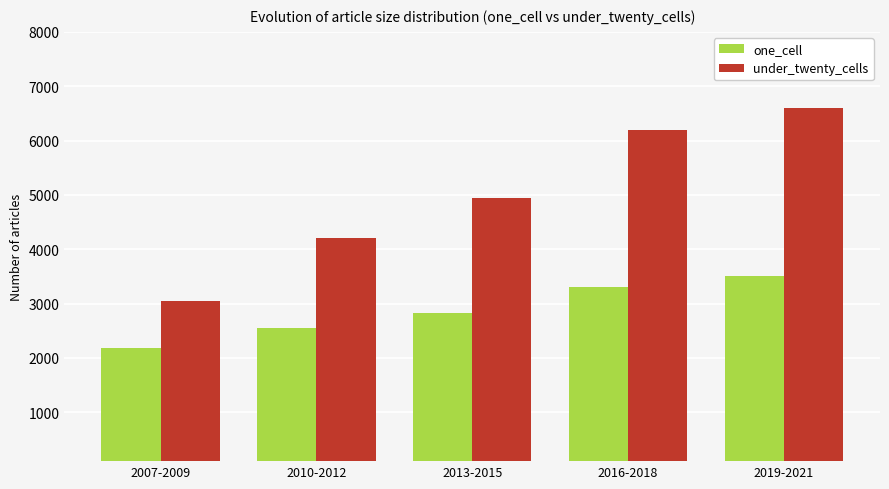

How many data points in one_cell are less than 2819?

2